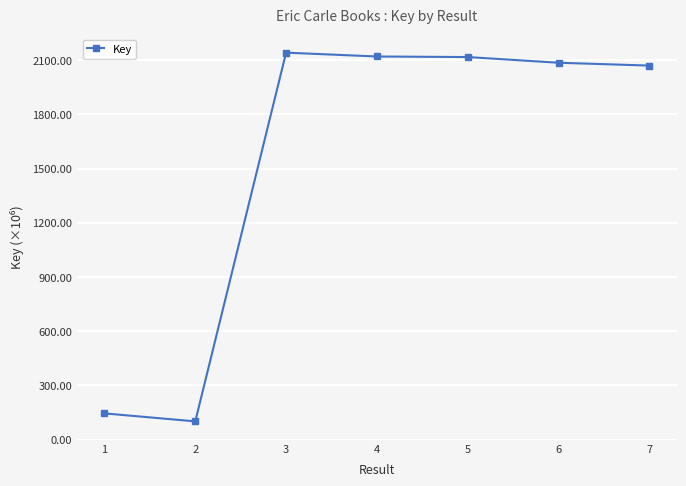

Where is the first local maximum?

3